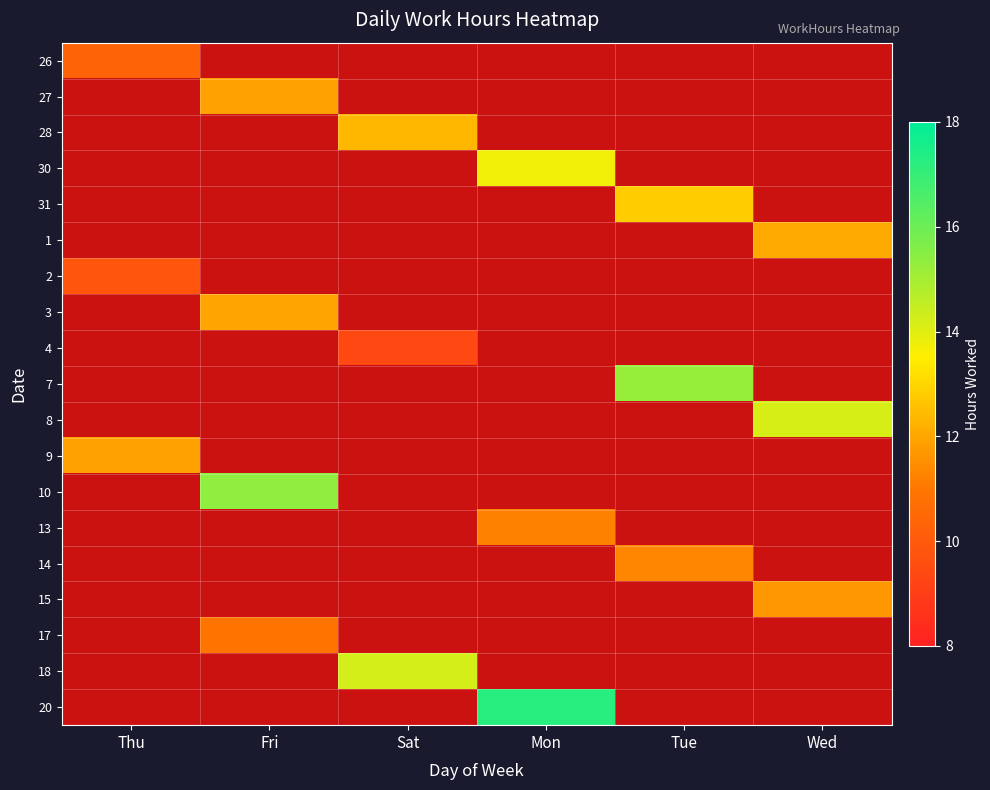

How many positive values does the 18 series have?

1